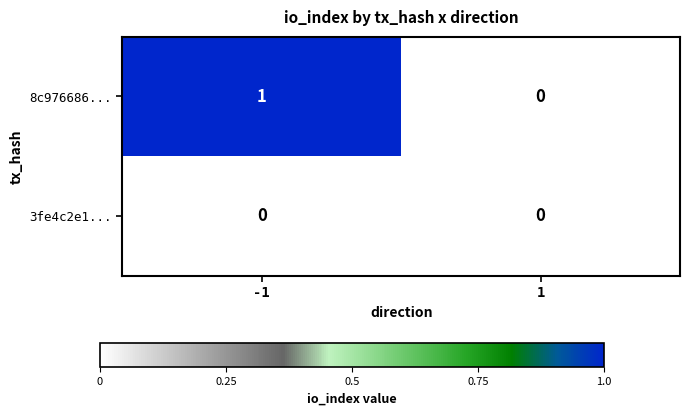

Reading left to right, transcribe all the data shown in this chart.

8c976686...: 1	0
3fe4c2e1...: 0	0